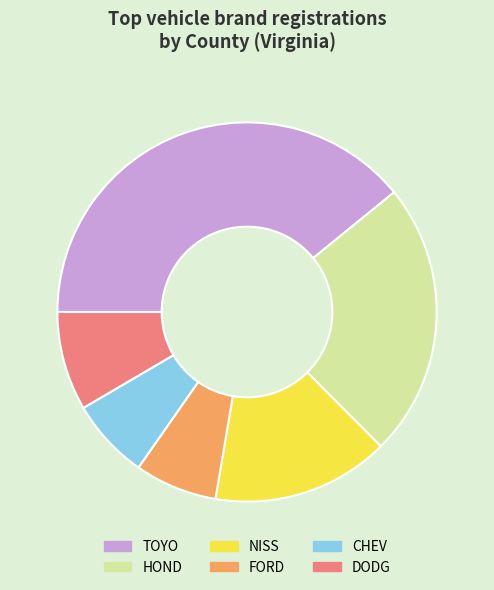

What is the ratio of the value at NISS to the value at CHEV?

2.2